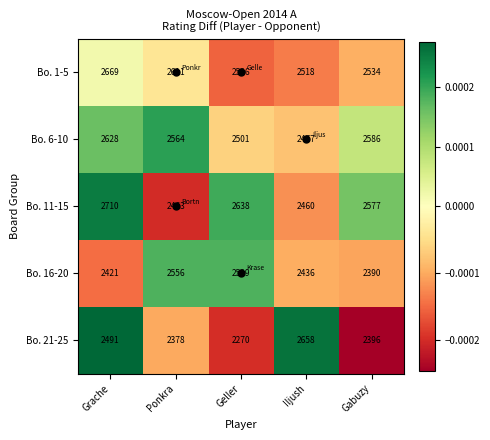

Is the value of Bo. 11-15 at Ponkra greater than the value of Bo. 16-20 at Gabuzy?

Yes